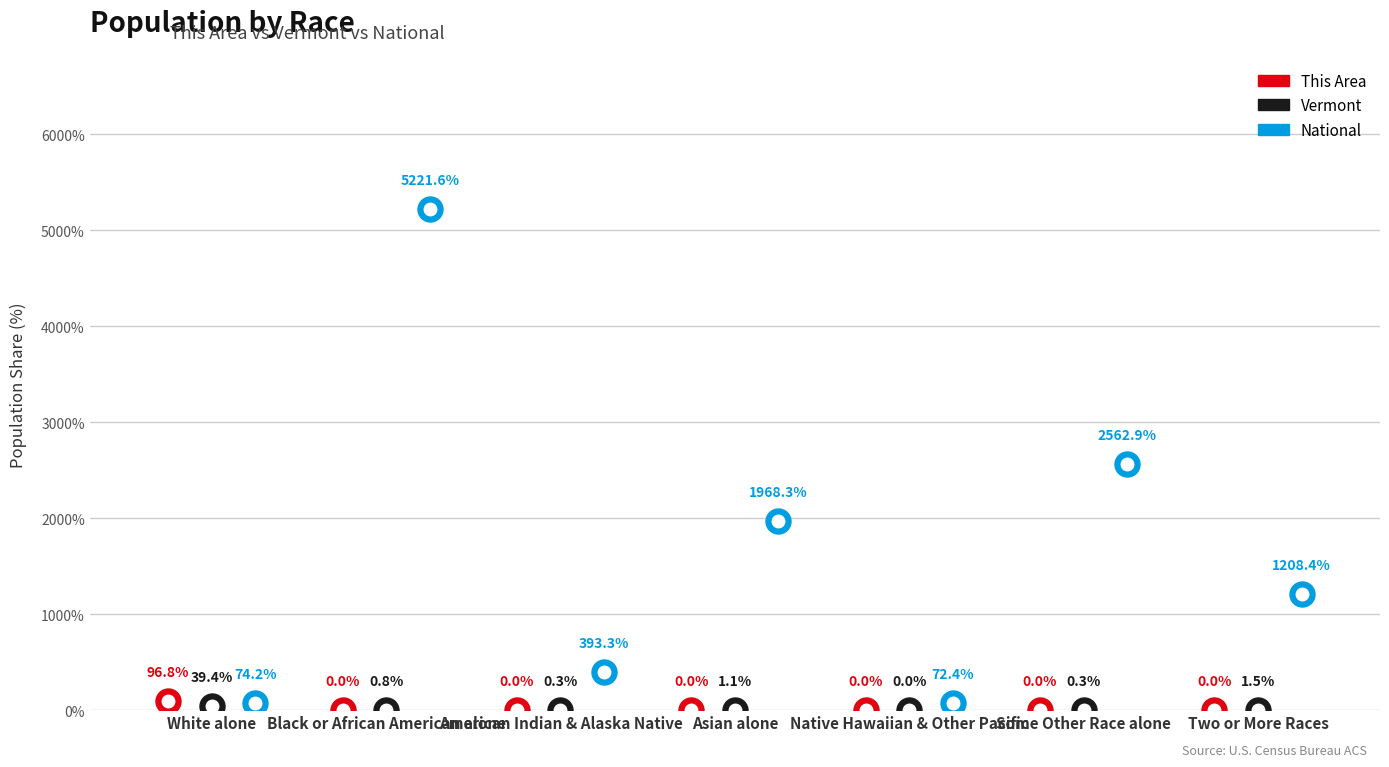

True or false: National and Vermont intersect in this chart.

False